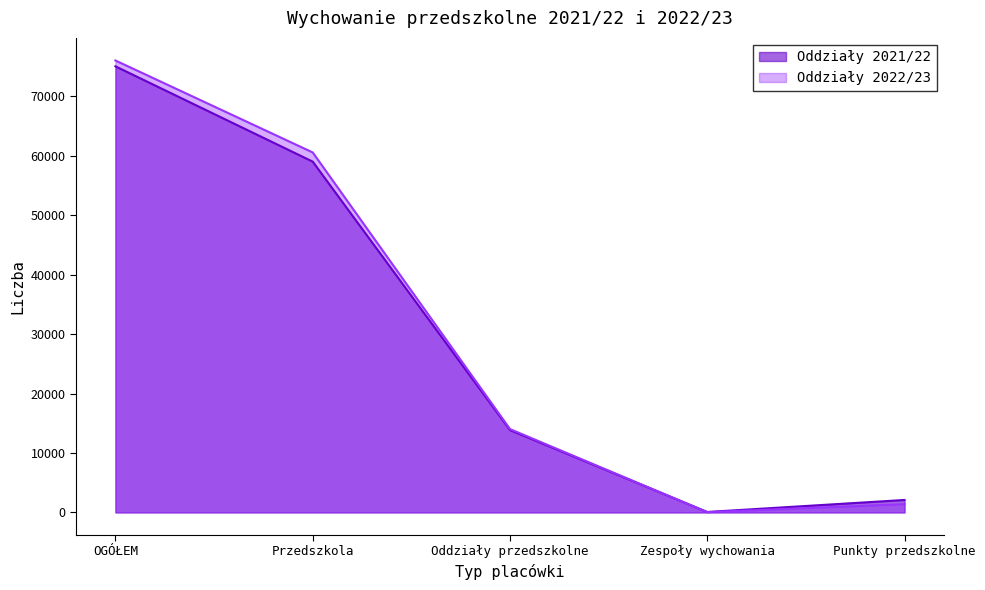

What is the spread (max minus min) of values at Punkty przedszkolne?

697